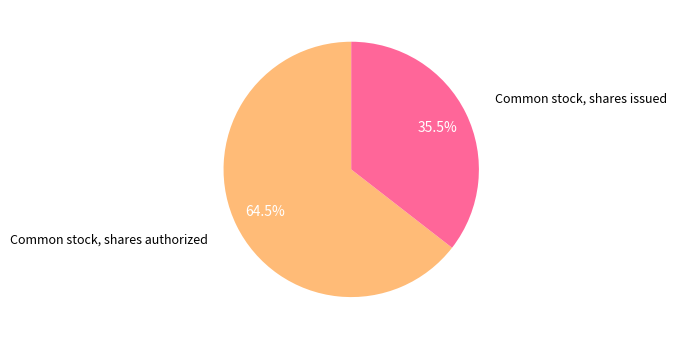

How much of the chart is everything except Common stock, shares authorized?

35.5%